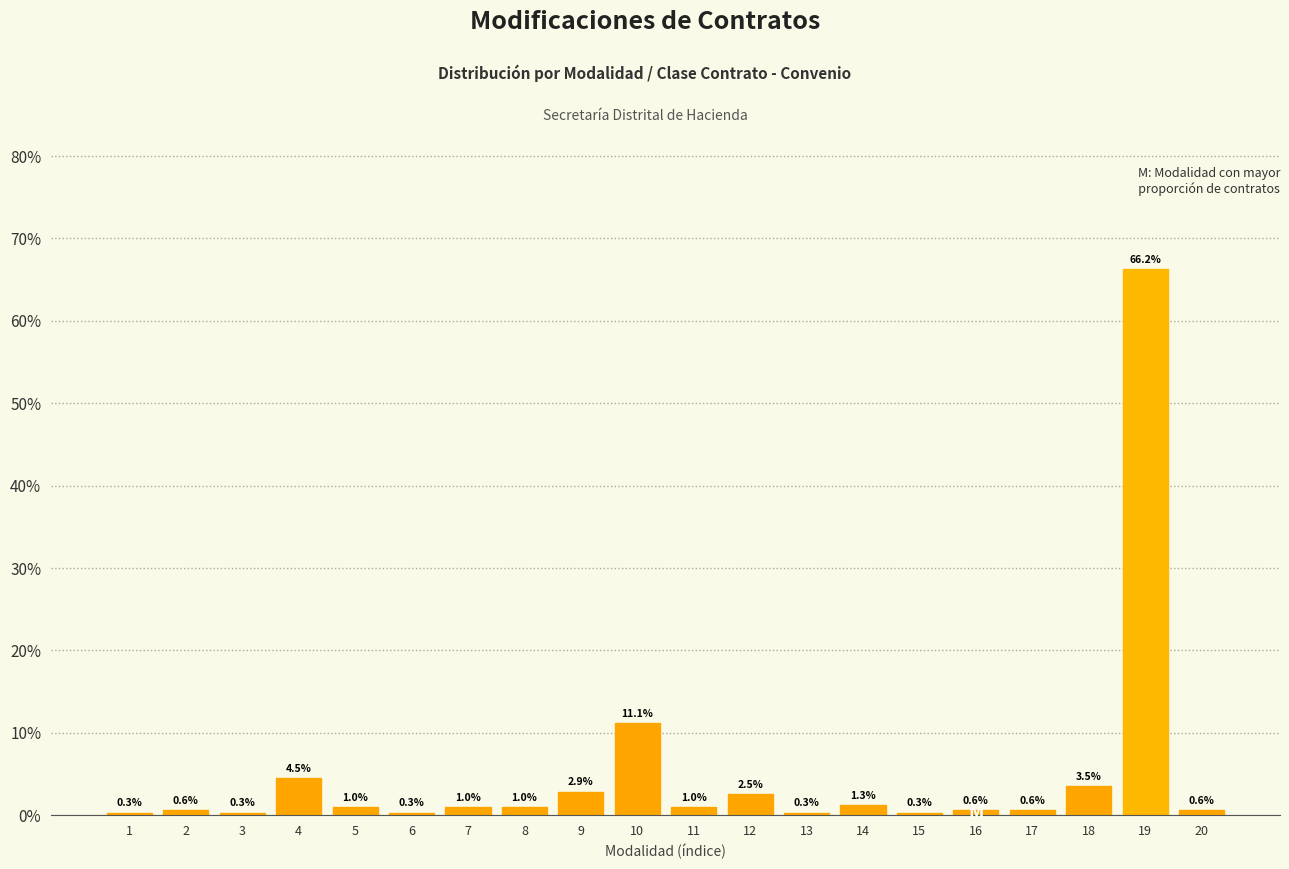

Reading right to left, transcribe all the data shown in this chart.

0.6	66.2	3.5	0.6	0.6	0.3	1.3	0.3	2.5	1.0	11.1	2.9	1.0	1.0	0.3	1.0	4.5	0.3	0.6	0.3